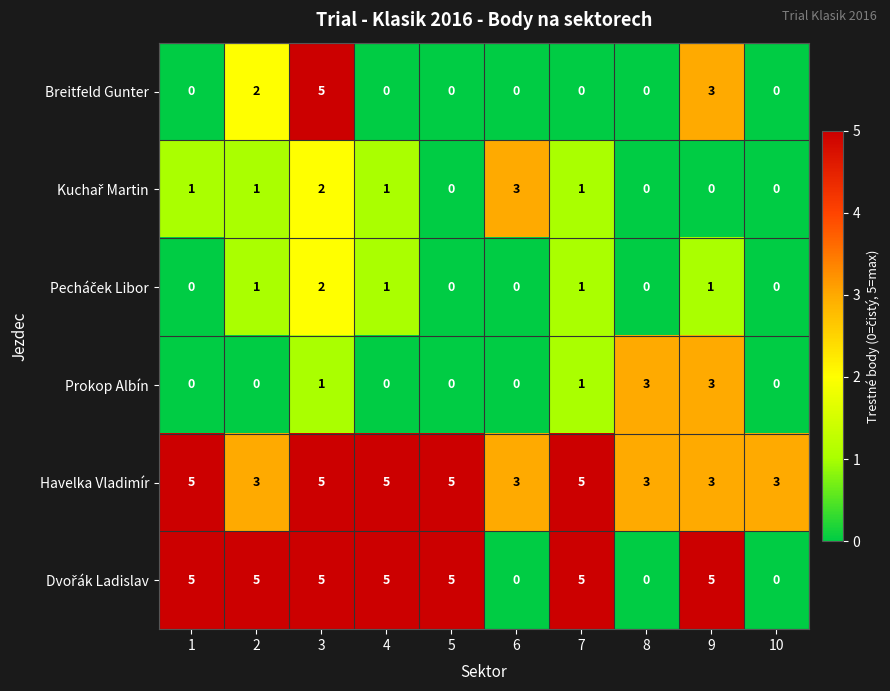

What is the total value across all series at 4?

12